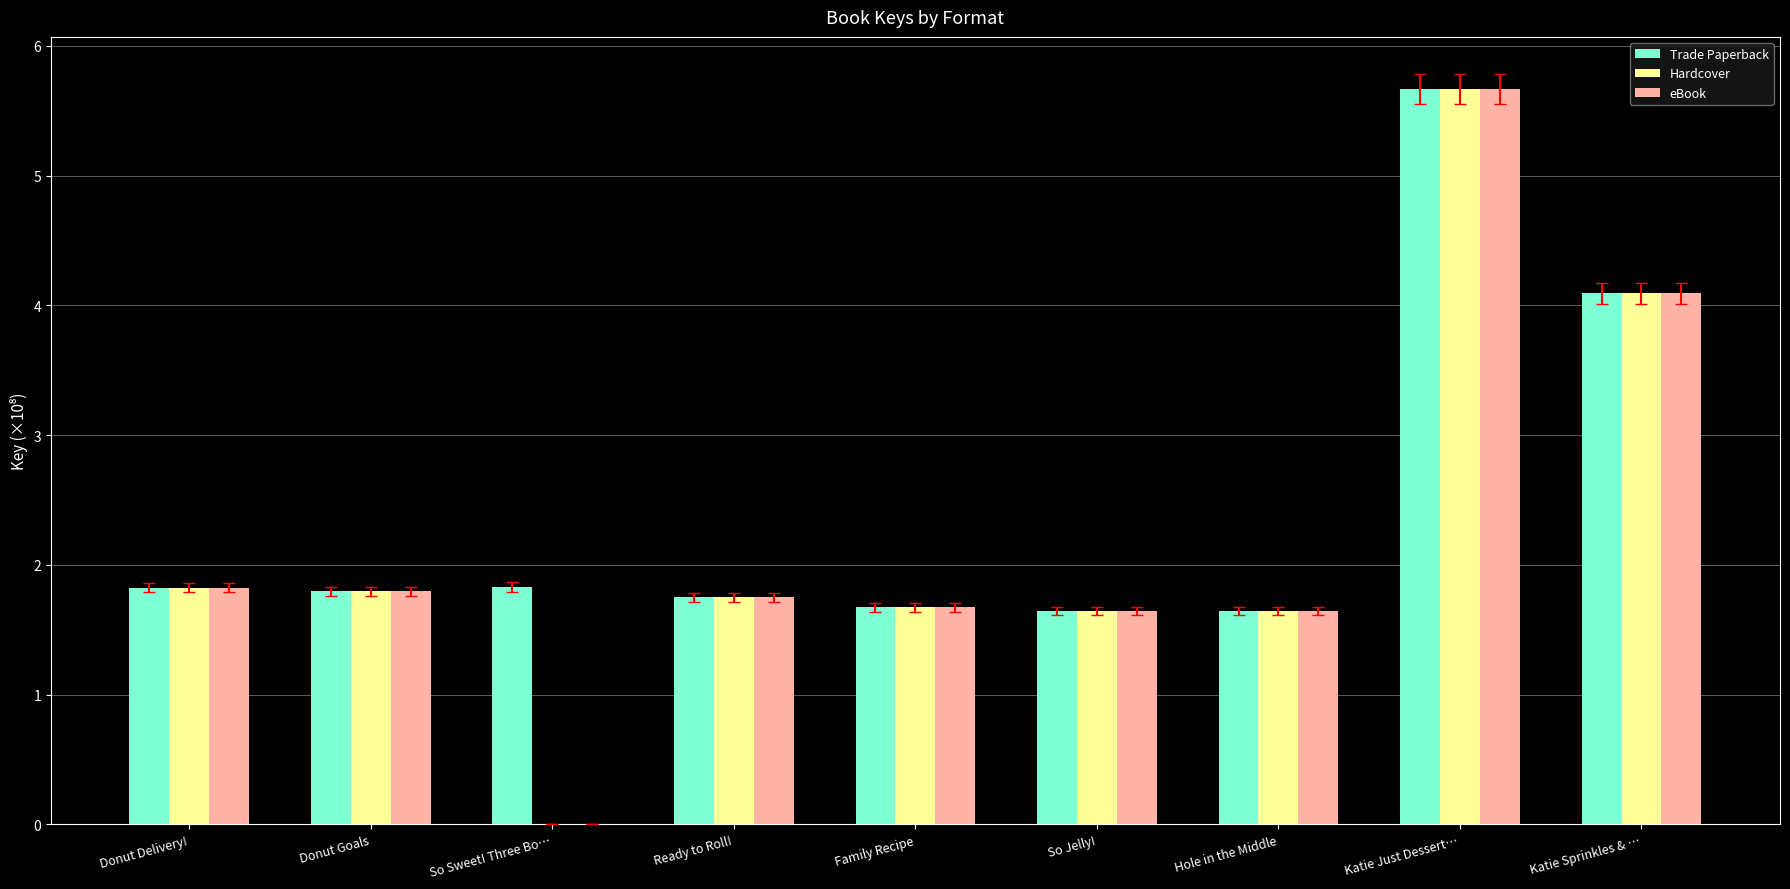

The Hardcover series shows 2.9 at So Jelly!. True or false?

False